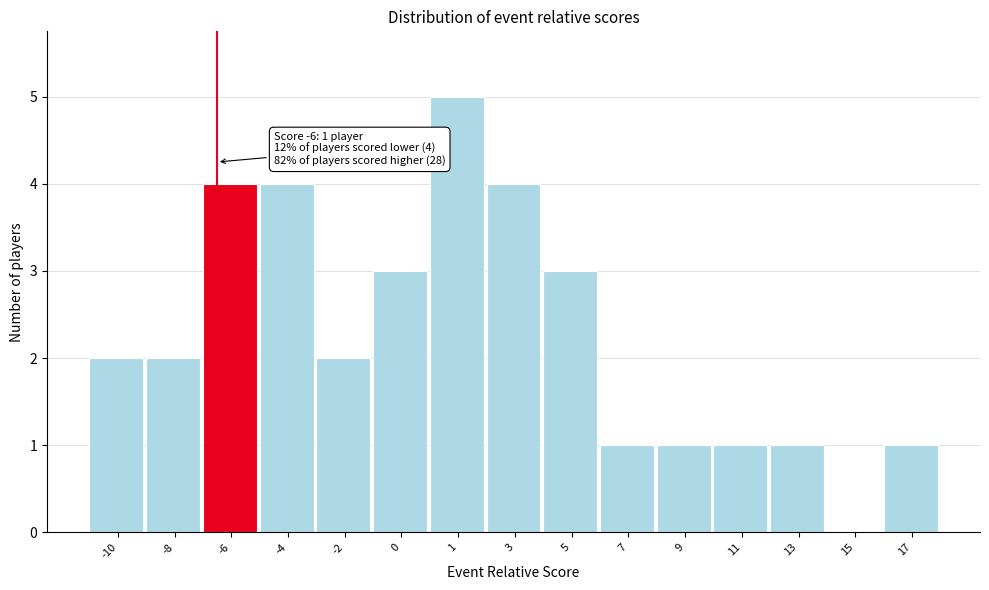

Reading right to left, list all the values displayed in this chart.

17=1	15=0	13=1	11=1	9=1	7=1	5=3	3=4	1=5	0=3	-2=2	-4=4	-6=4	-8=2	-10=2